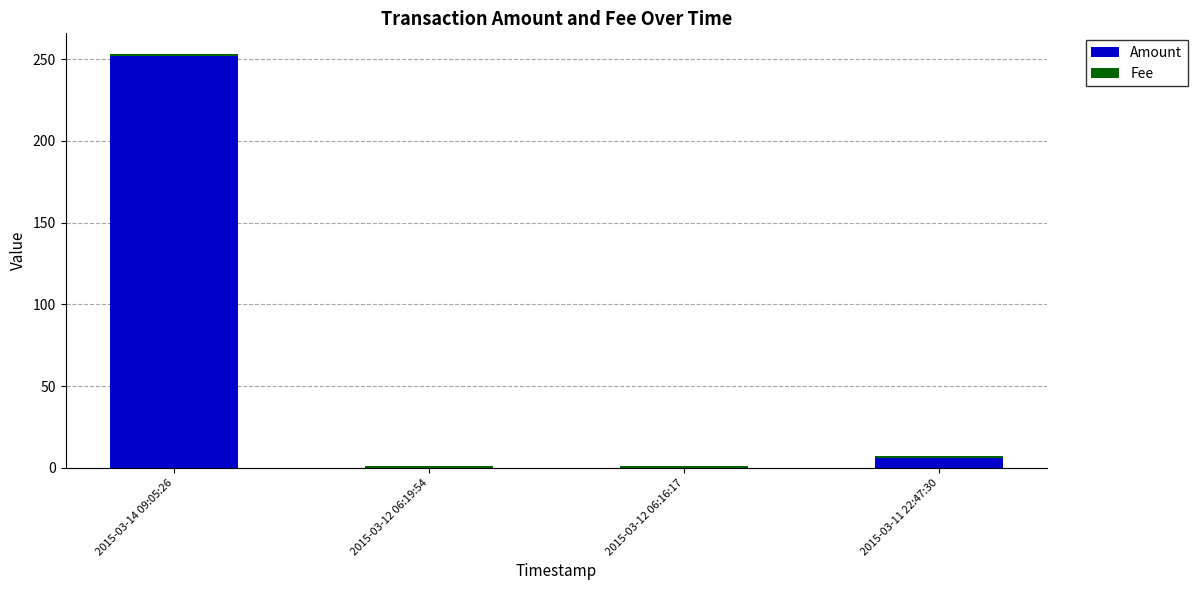

At which category is the sum across all series the highest?

2015-03-14 09:05:26